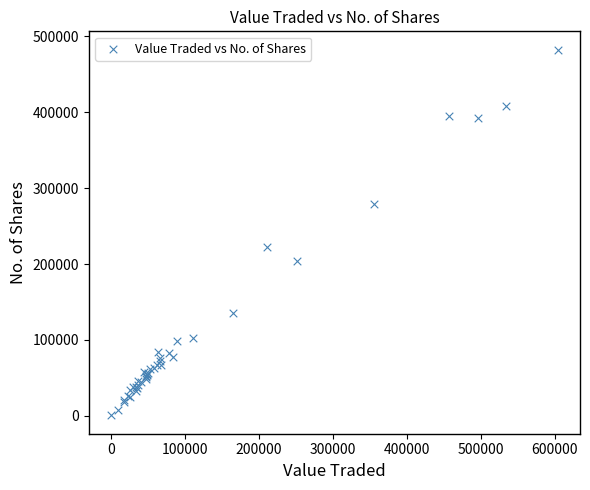

What Y value in the scatter plot is closest to 241591?

222399